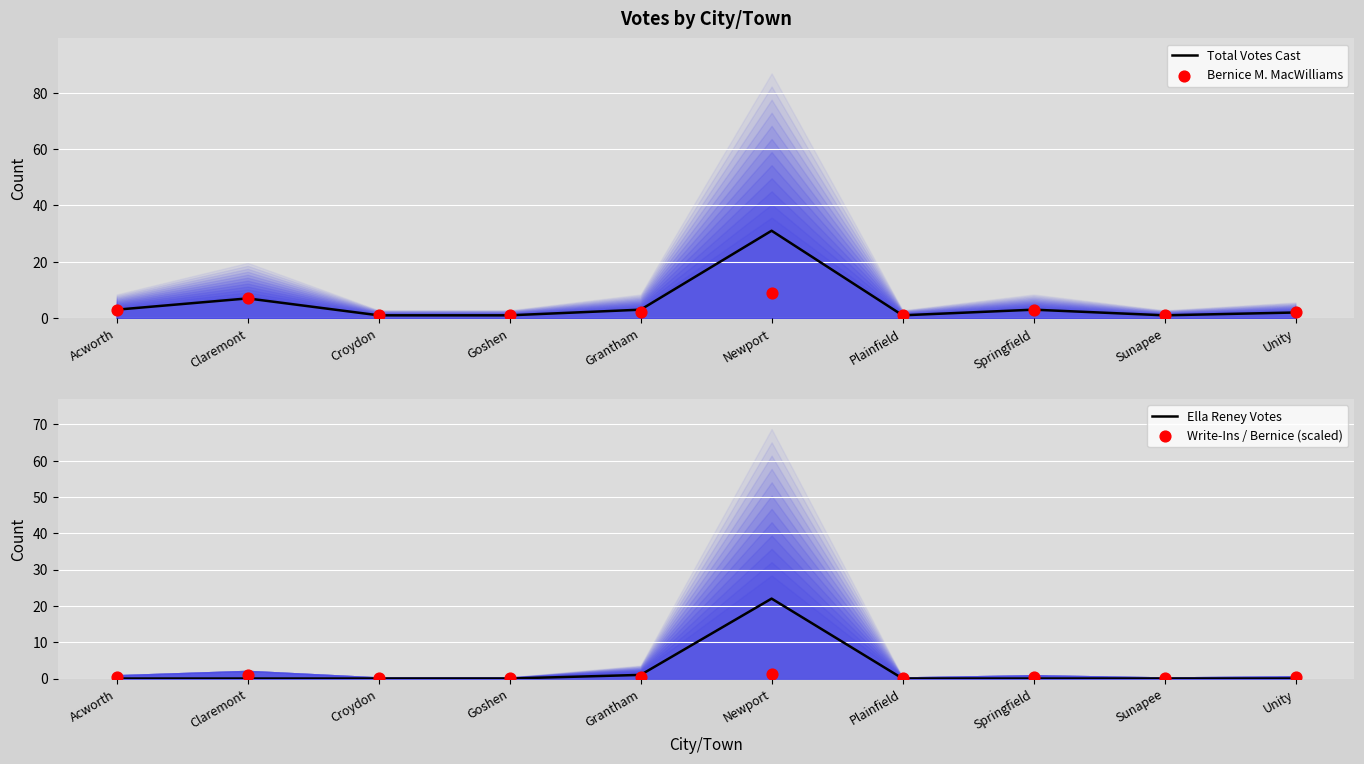

At which category is the sum across all series the highest?

Newport